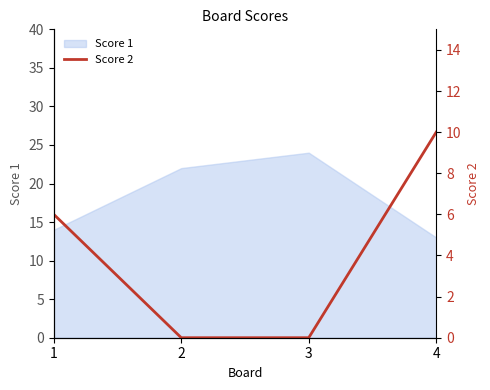

Rank the categories by Score 1 value from lowest to highest.

4, 1, 2, 3